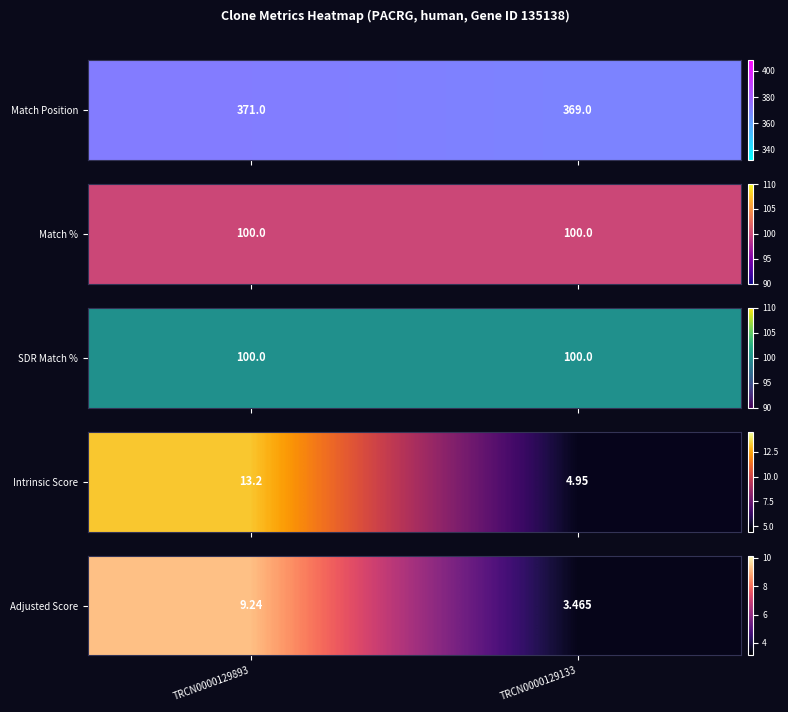

What is the change in value from TRCN0000129893 to TRCN0000129133?

-5.8